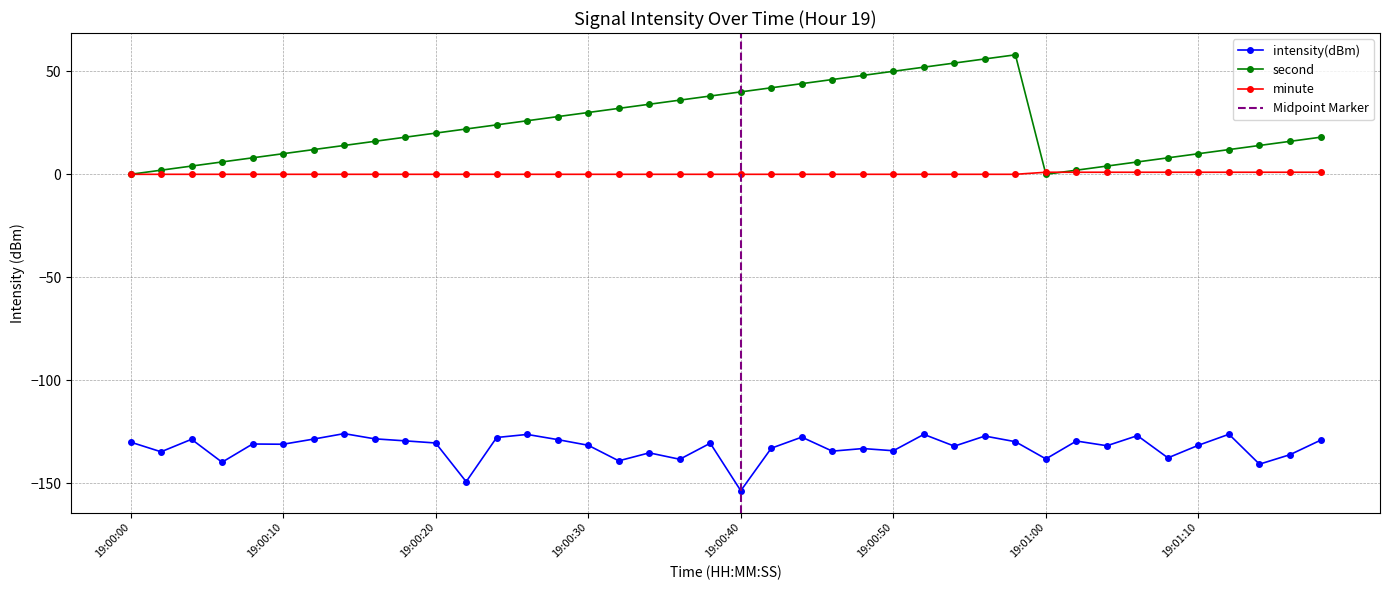

What are all the series names shown in the legend?

intensity(dBm), minute, second